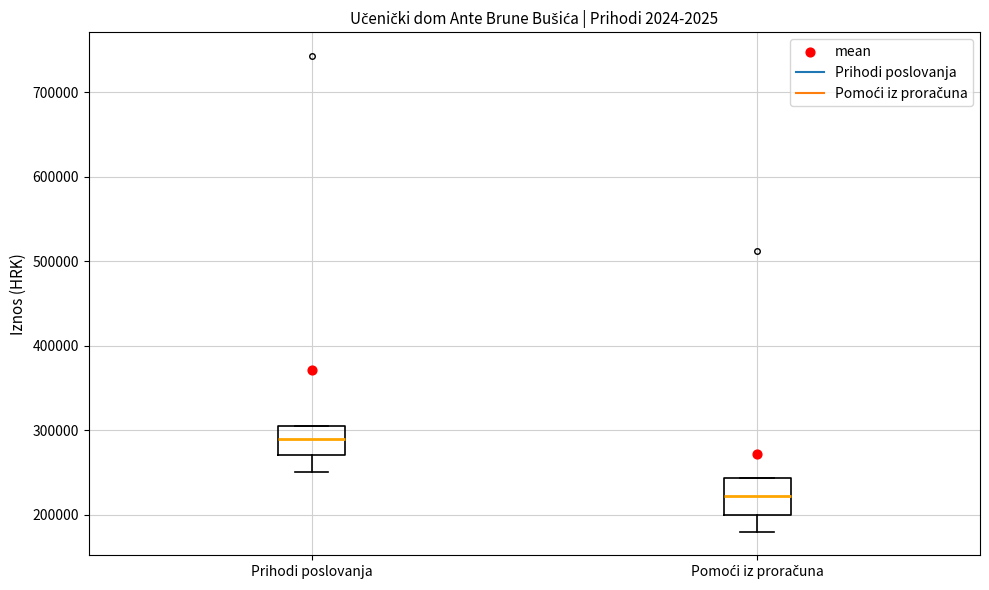

Where does the median line of the box for Prihodi poslovanja sit on the y-axis? The values are not printed on the chart, so give them approximately, as read against the axis.

290000